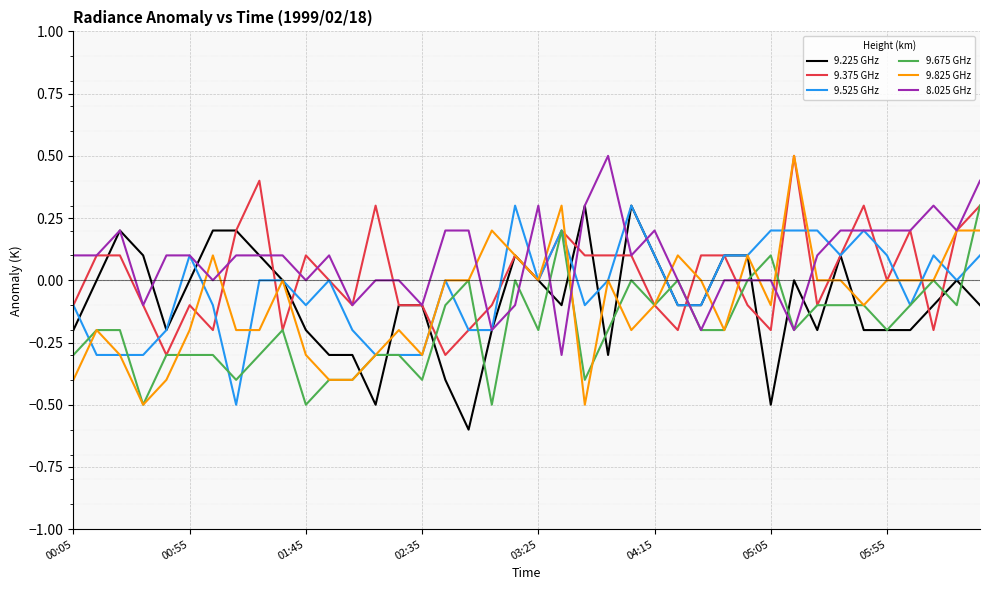

Which series has the largest range (max minus min)?

9.825 GHz